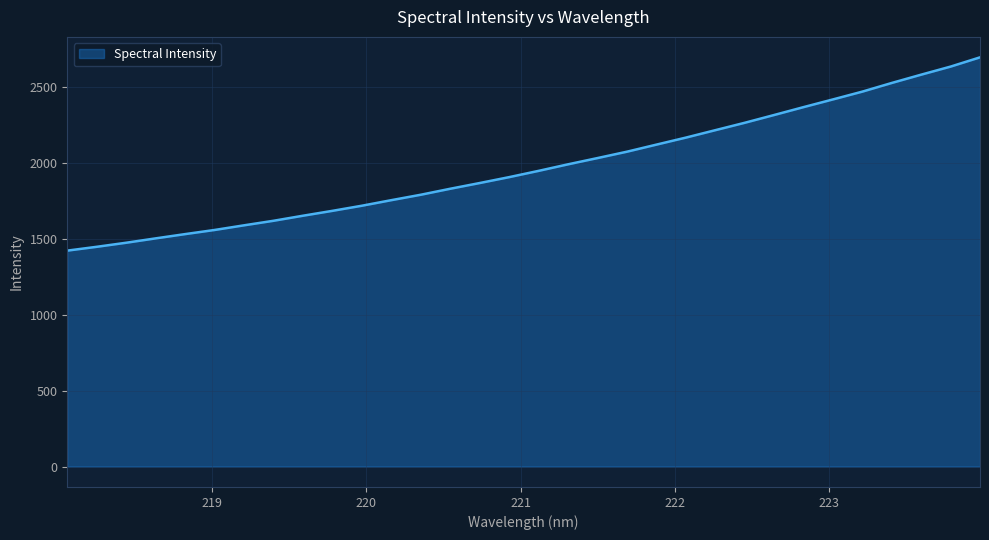

What is the difference between the maximum and minimum values?

1273.3